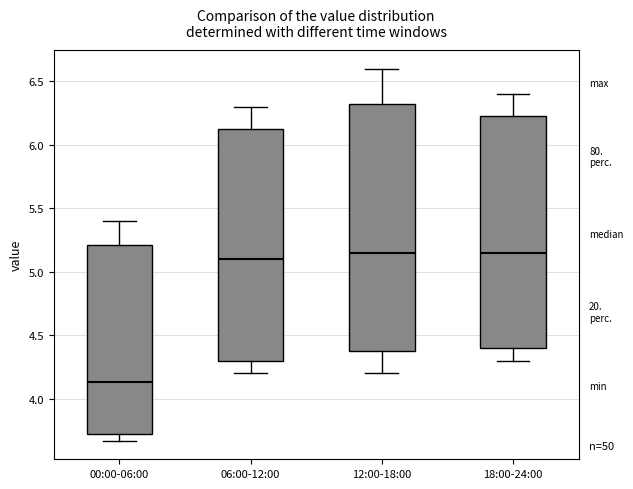

Comparing the boxes themselves (not the whiskers), which one is the tallest?

12:00-18:00